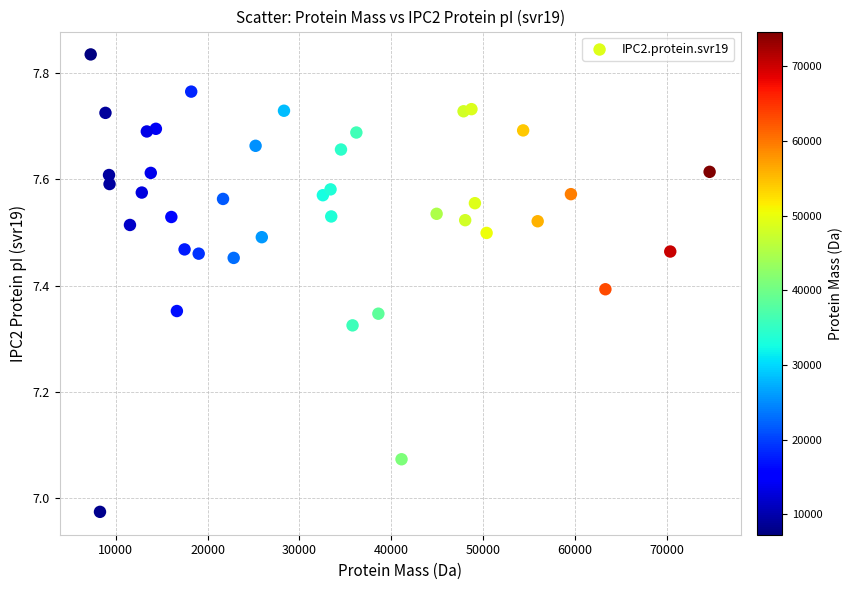

What is the range of X values (max minus min)?

67346.4